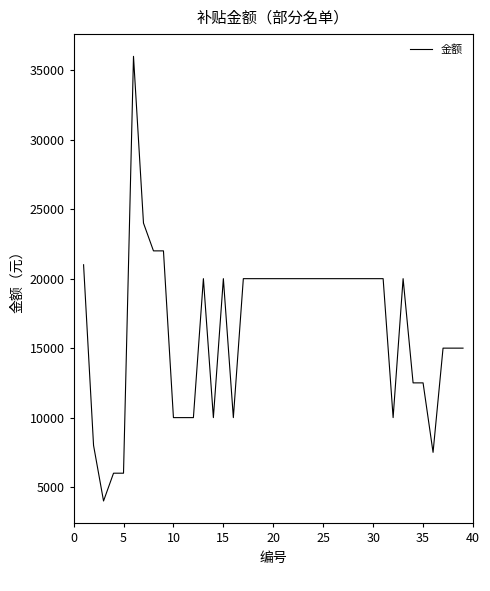

What is the sum of all values?

646500